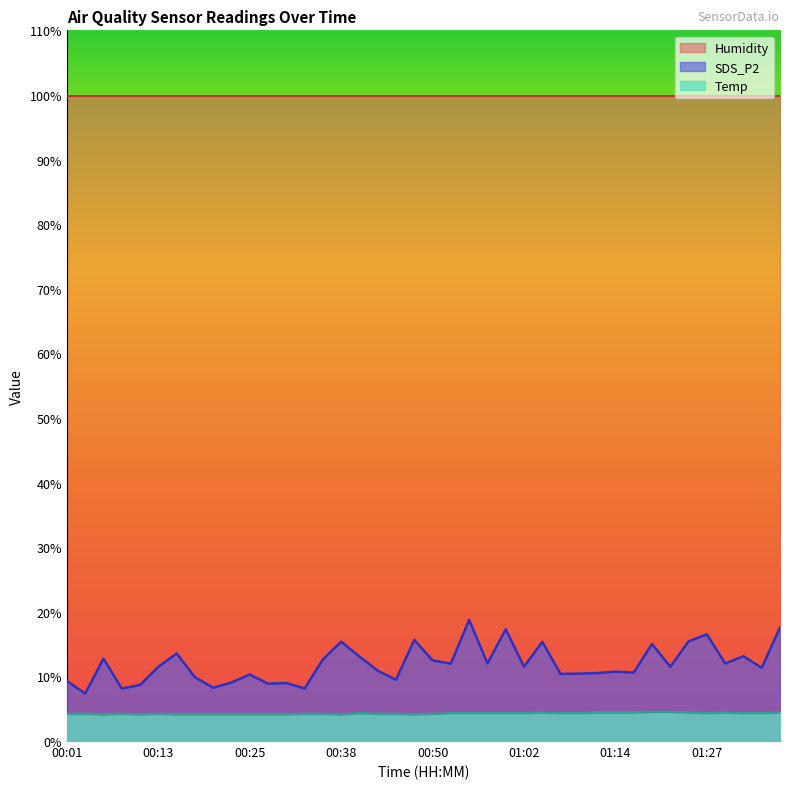

How many lines are shown in the chart?

3